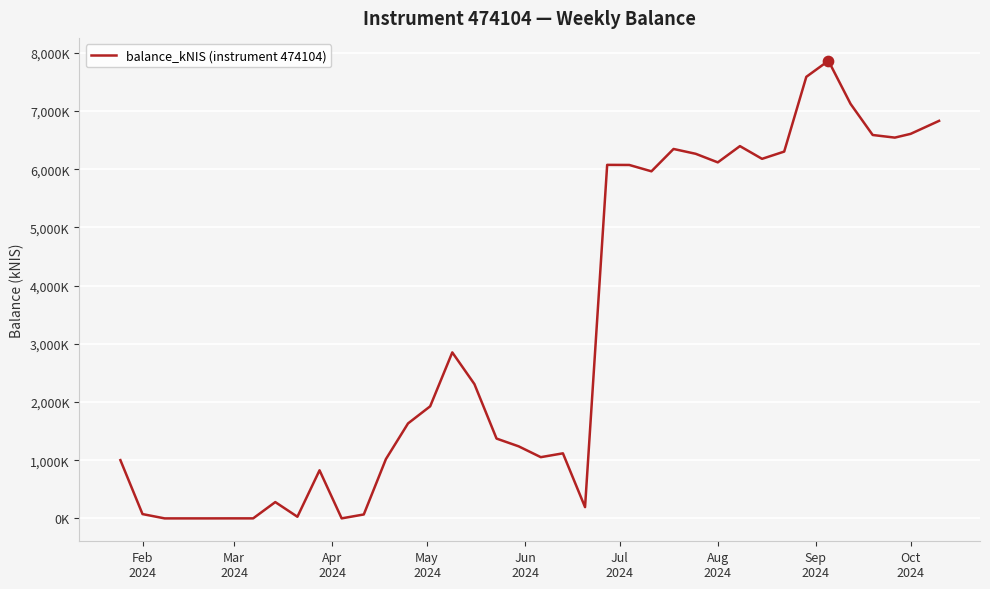

Is this an area chart (filled region under the line)?

No